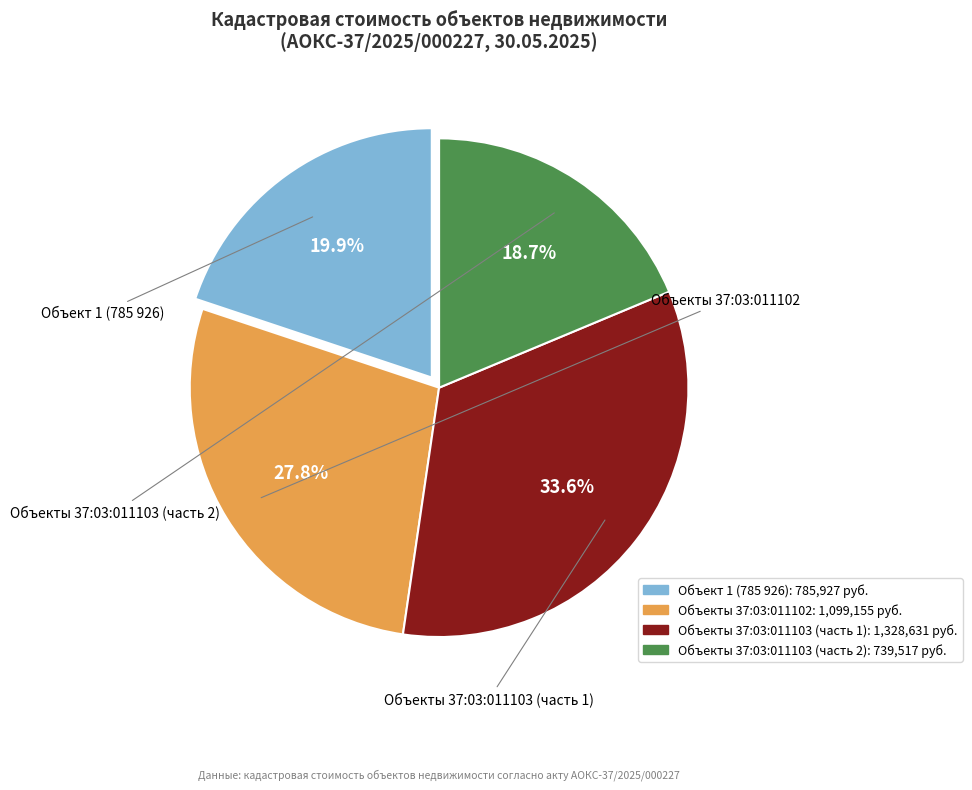

Does any single category account for the majority?

No